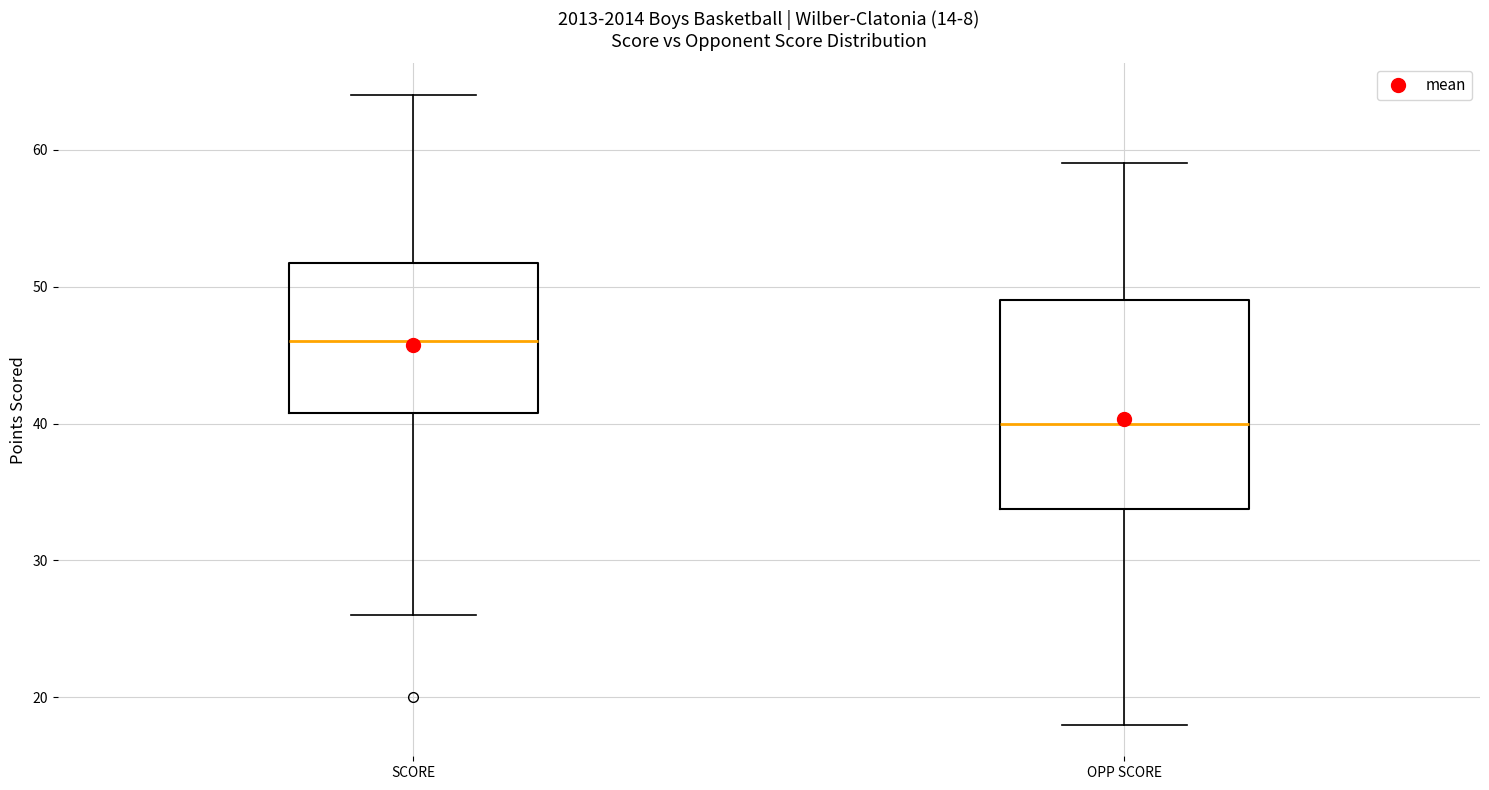

Reading left to right, read every box against the y-axis: the position of its median line, the range the box covers, and the ends of its whiskers. The values are not printed on the chart, so give them approximately, as read against the axis.

SCORE: median 46, box 41 to 52, whiskers 26 to 64
OPP SCORE: median 40, box 34 to 49, whiskers 18 to 59